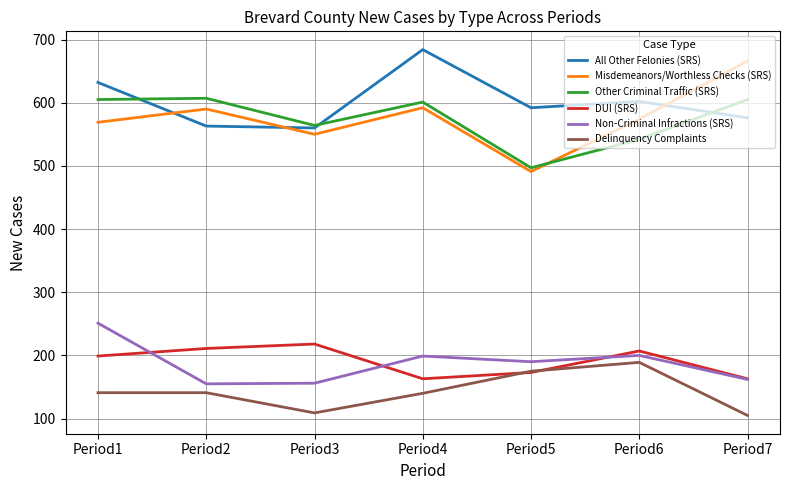

True or false: All Other Felonies (SRS) has a value of 349 at Period1.

False